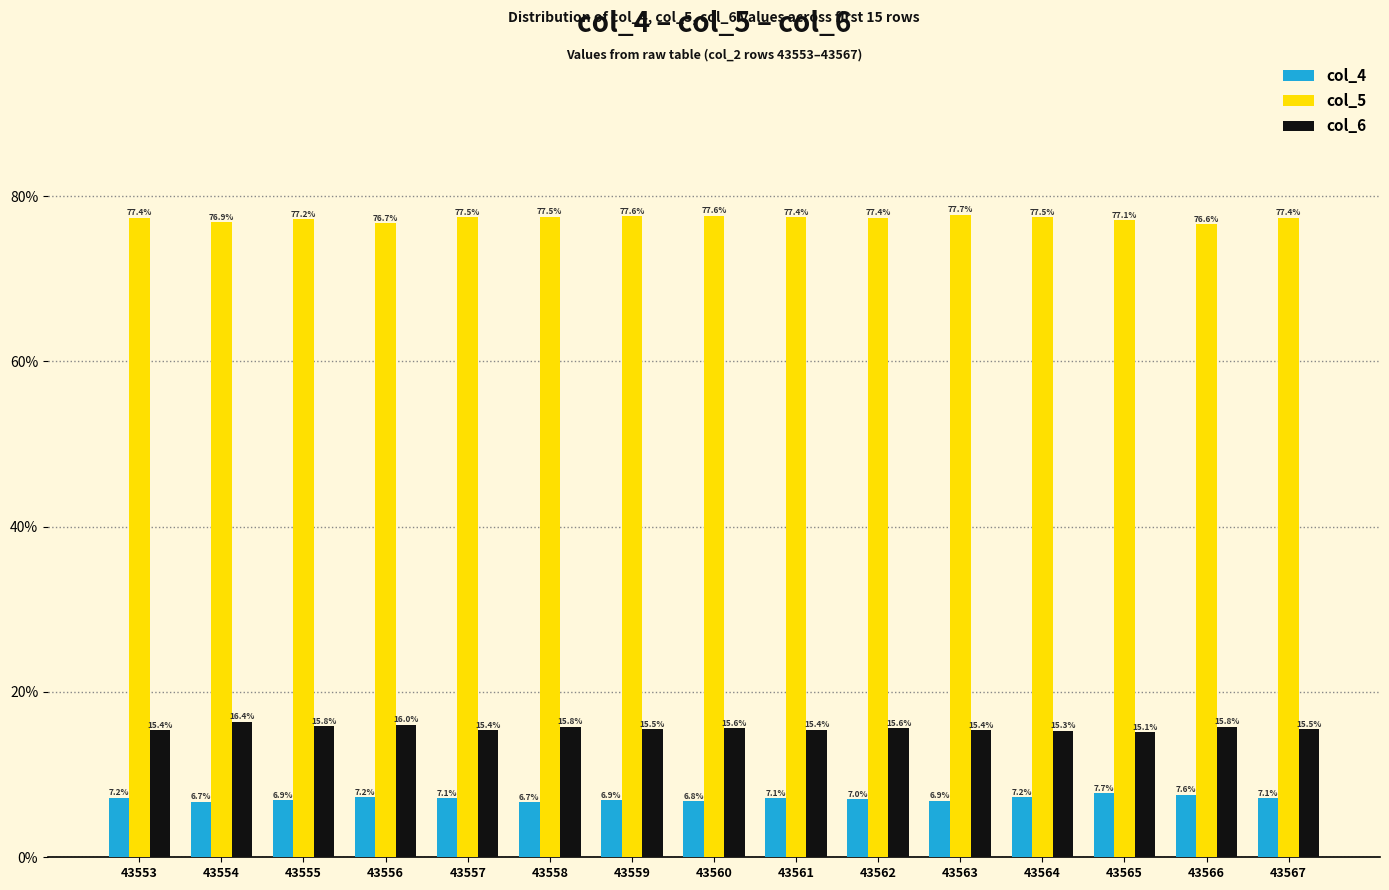

What is the value of the col_5 bar at the 3rd from the left?

77.2